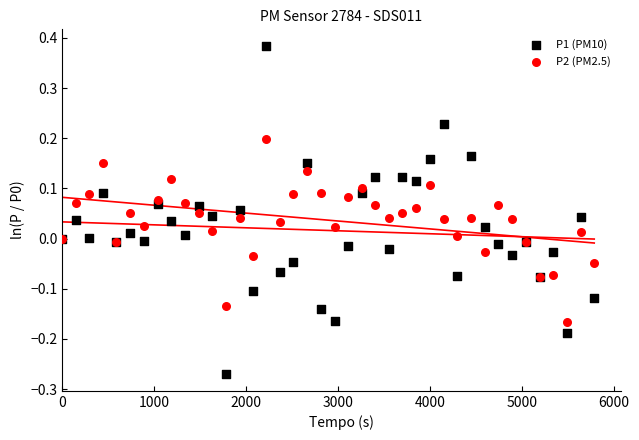

Which series has the widest spread of Y values?

P1 (PM10)